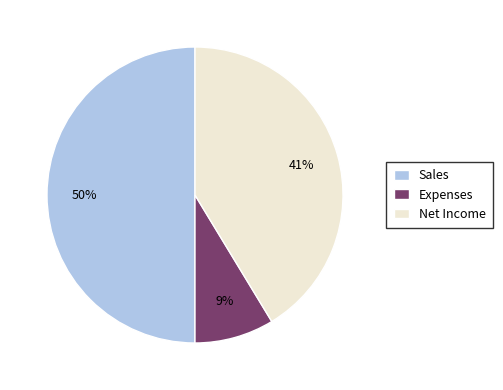

Does Net Income represent more than half of the total?

No